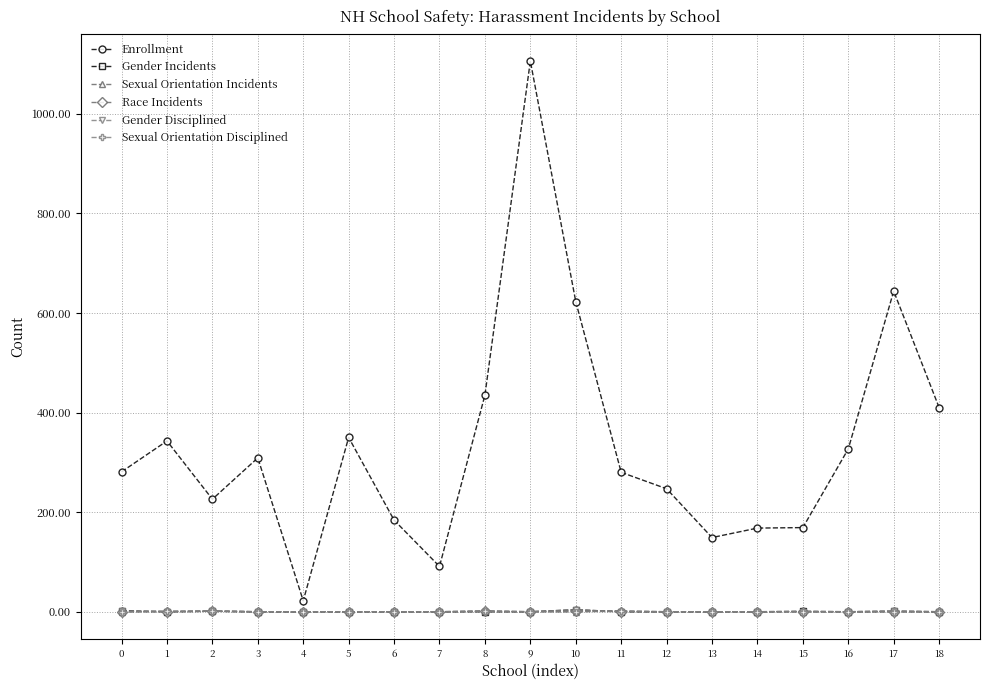

Is the value of Gender Disciplined at 0 greater than the value of Enrollment at 10?

No